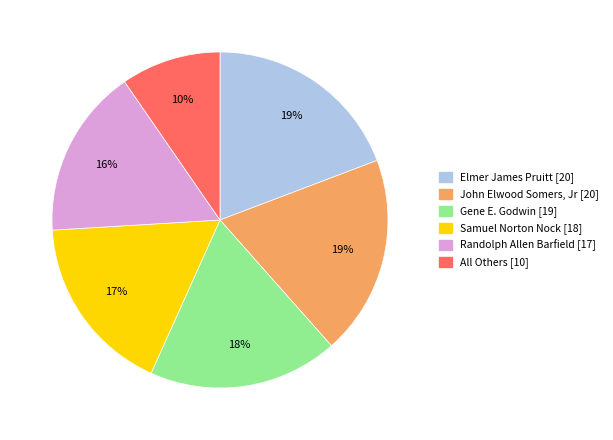

How many slices are in this pie chart?

6